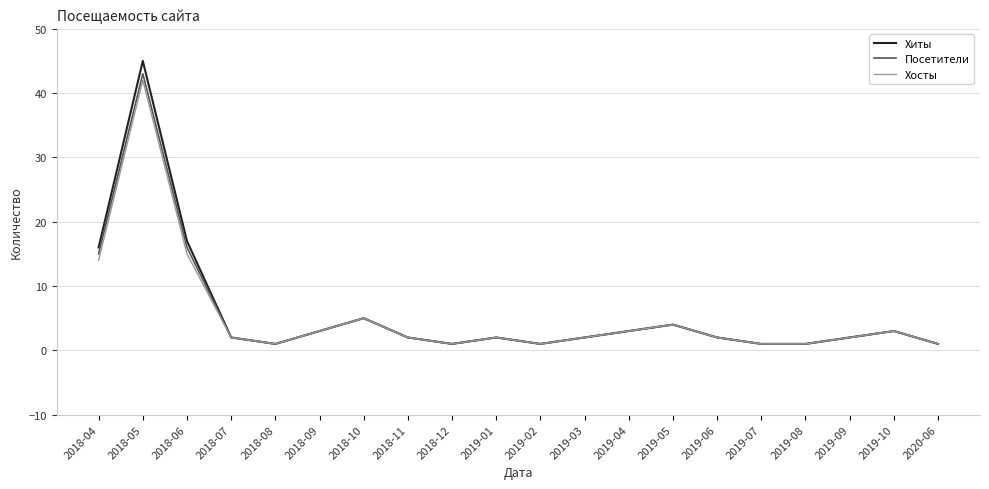

What is the maximum value shown in the chart?

45